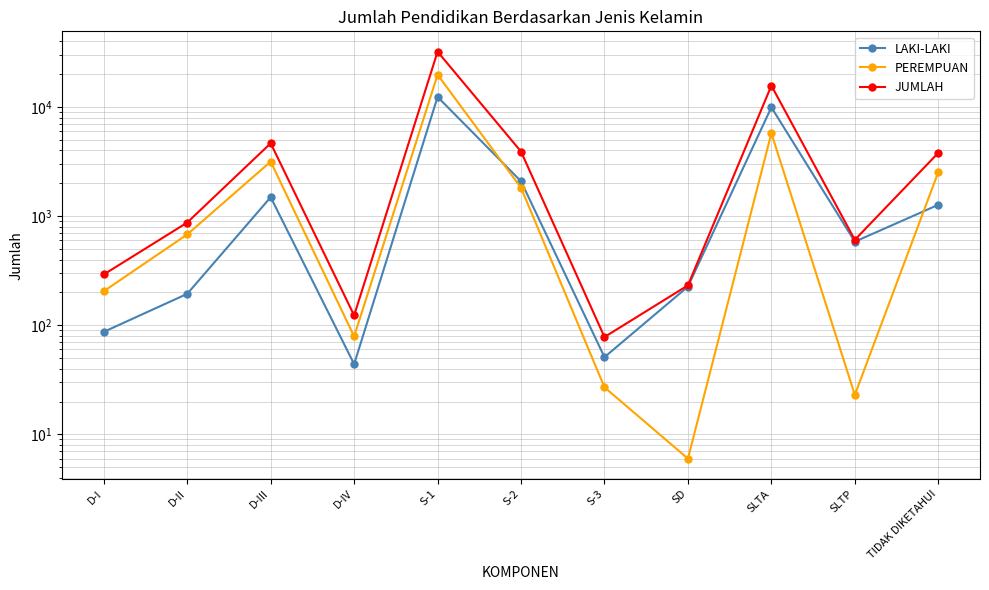

Does the chart have visible grid lines?

Yes